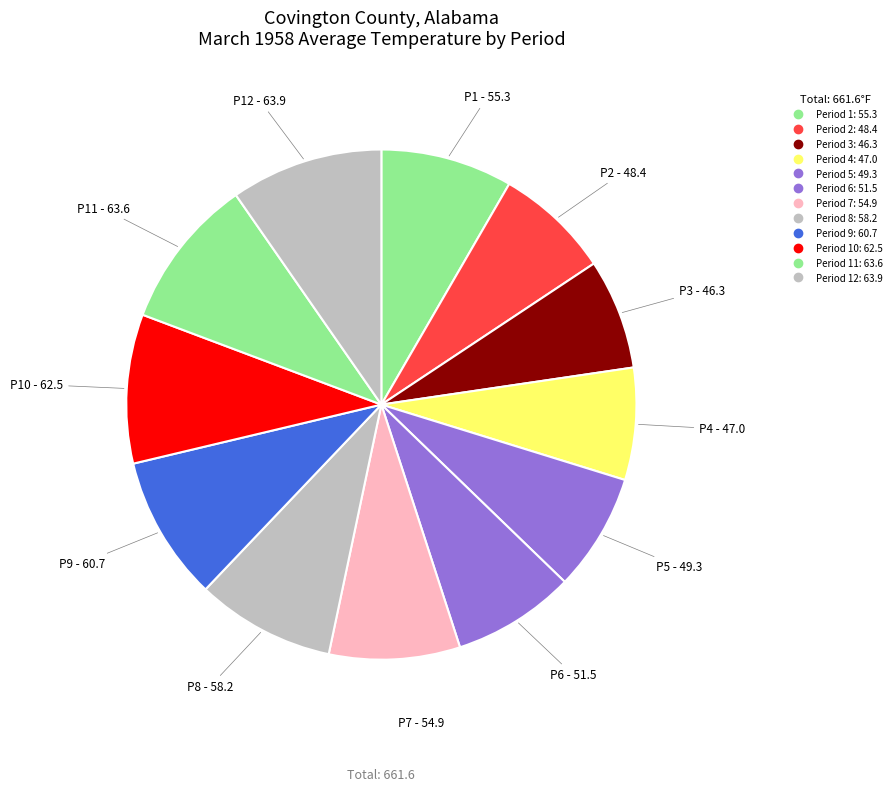

How many segments does this pie chart have?

12